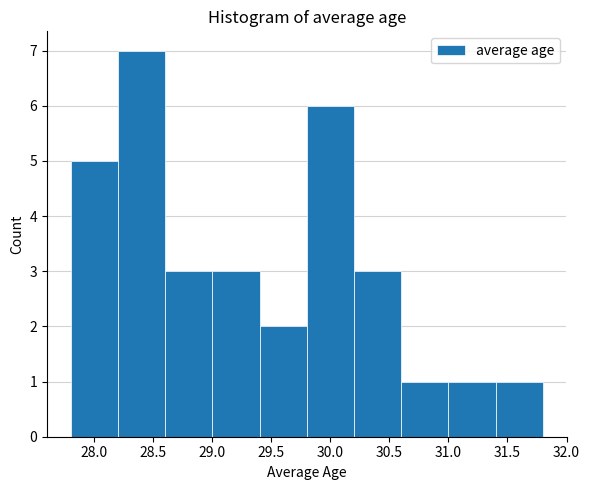

How tall is the bar that spans 27.8 to 28.2 on the x-axis? The values are not printed on the chart, so give them approximately, as read against the axis.

5